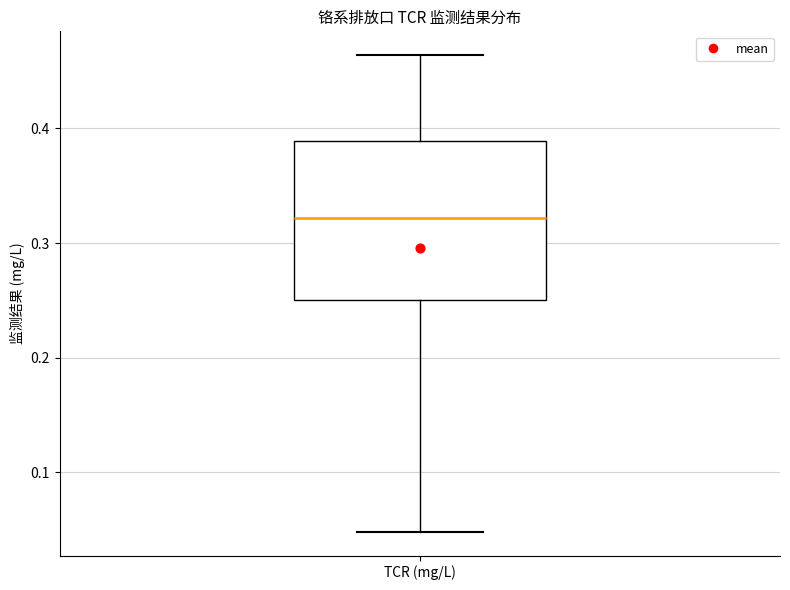

Where does the upper whisker of the box for TCR (mg/L) end on the y-axis? The values are not printed on the chart, so give them approximately, as read against the axis.

0.46